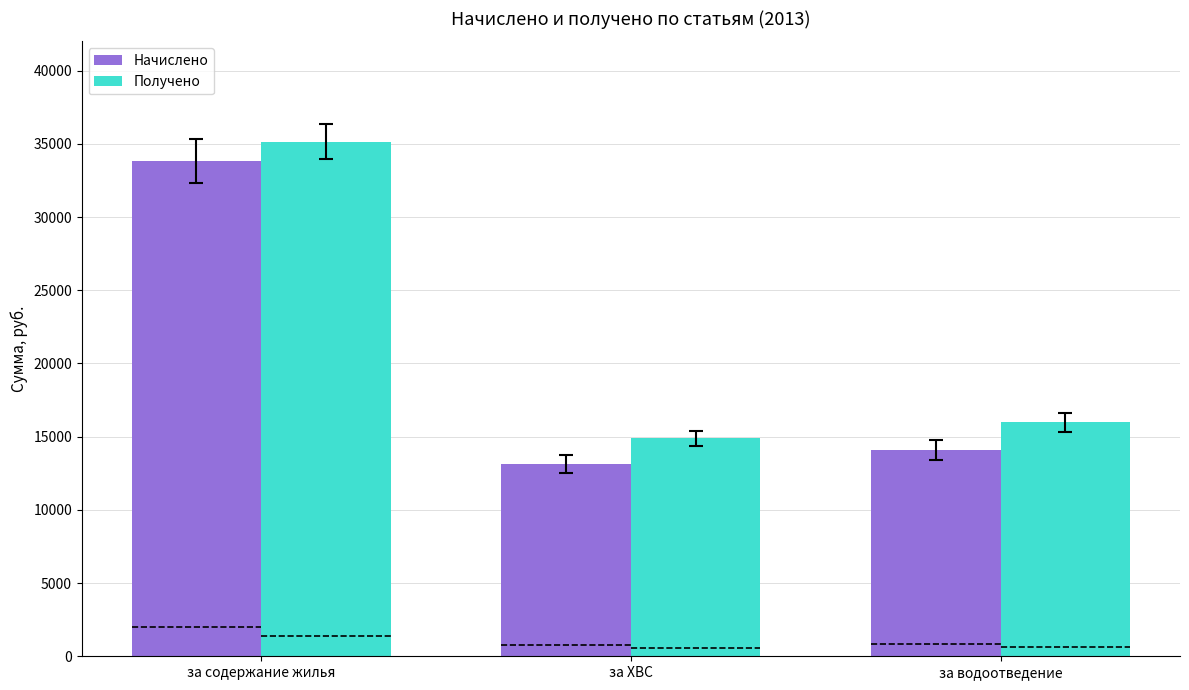

What is the minimum value shown in the chart?

13113.7